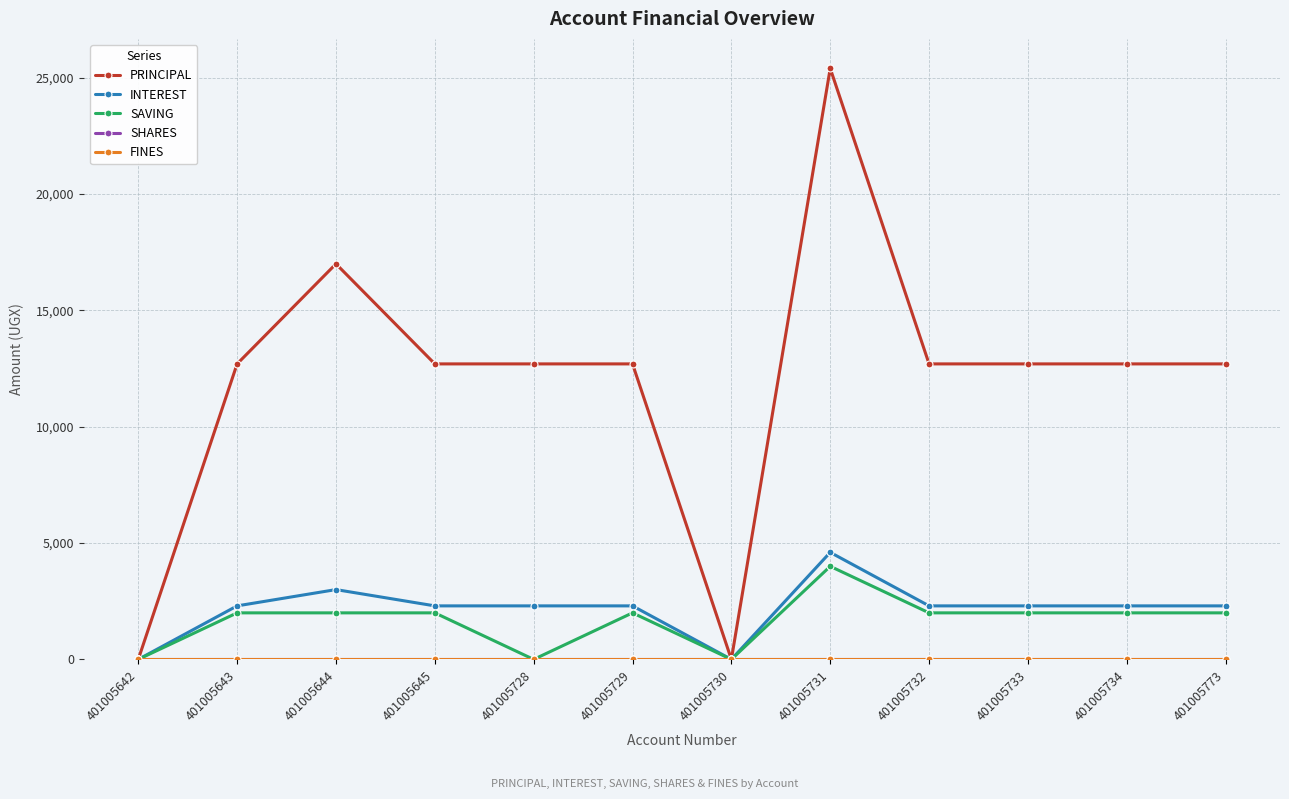

True or false: SAVING and INTEREST intersect in this chart.

False